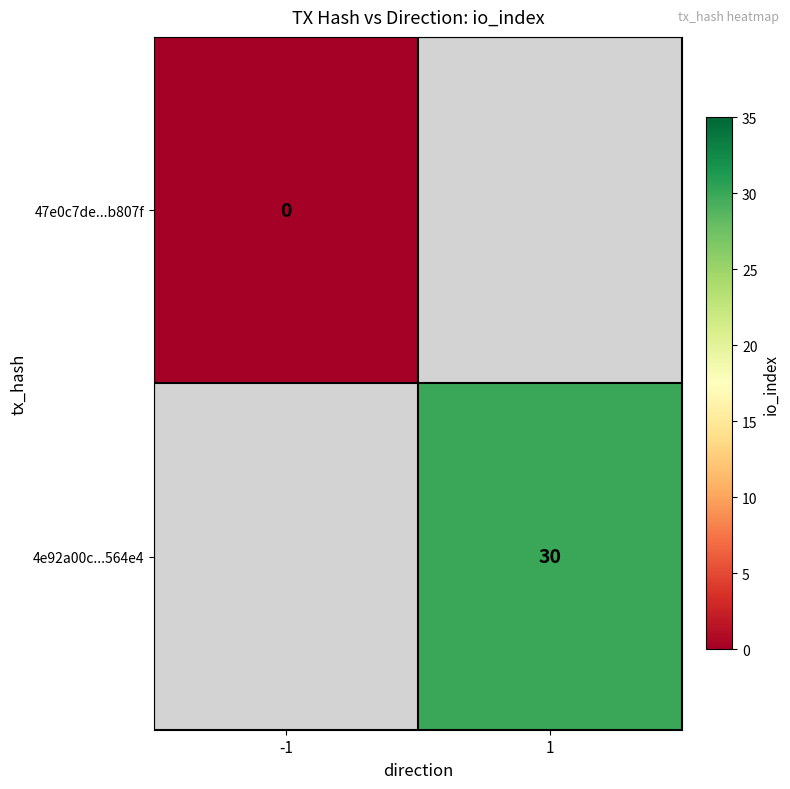

Is it true that 4e92a00c...564e4 equals 30 at 1?

True